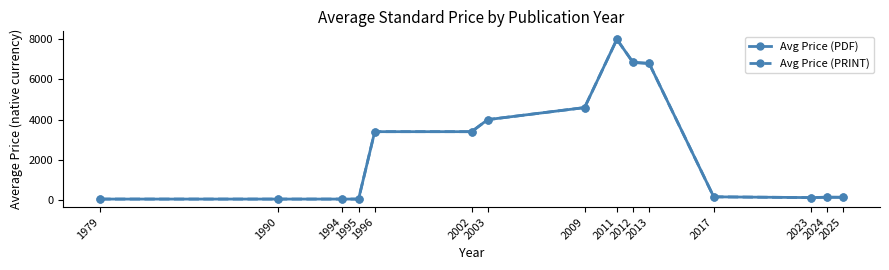

At which category does Avg Price (PRINT) reach its first local valley?

2023